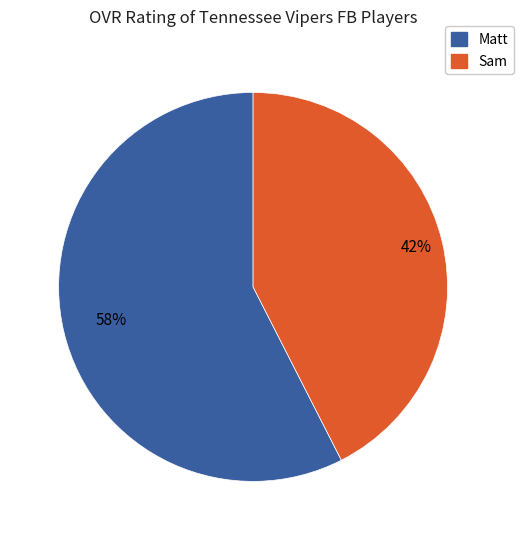

What is the majority slice?

Matt